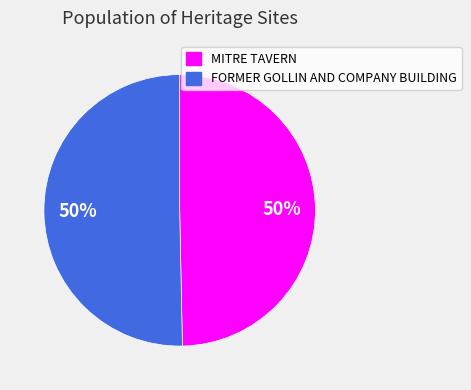

Approximately how many times larger is the value at MITRE TAVERN compared to FORMER GOLLIN AND COMPANY BUILDING?

1.0